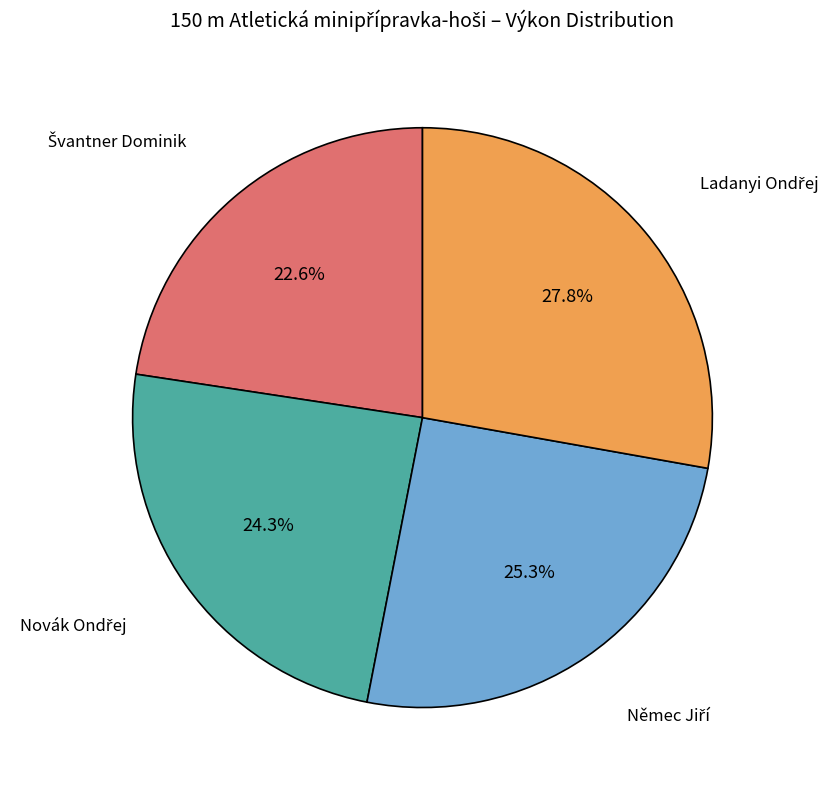

Is there a majority slice in this chart?

No